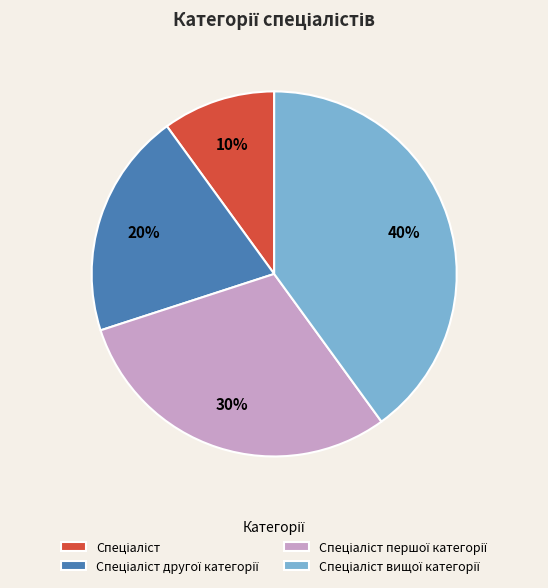

Does any single category account for the majority?

No